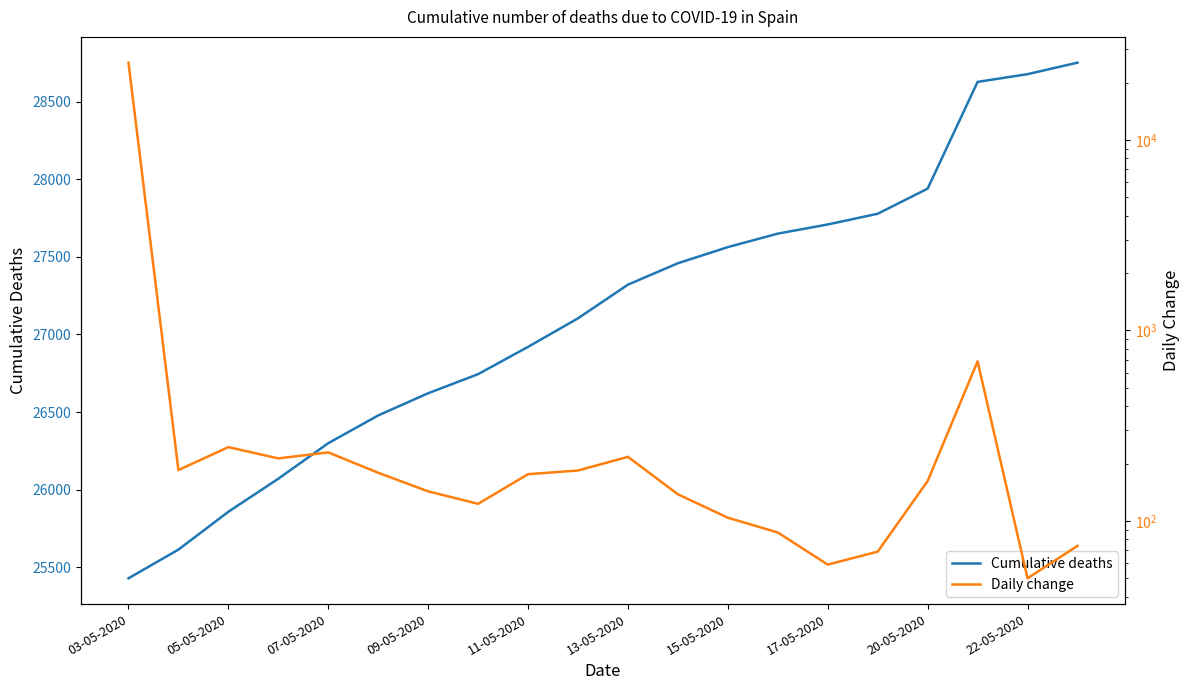

List the series in order of their overall mean, lowest first.

Daily change, Cumulative deaths